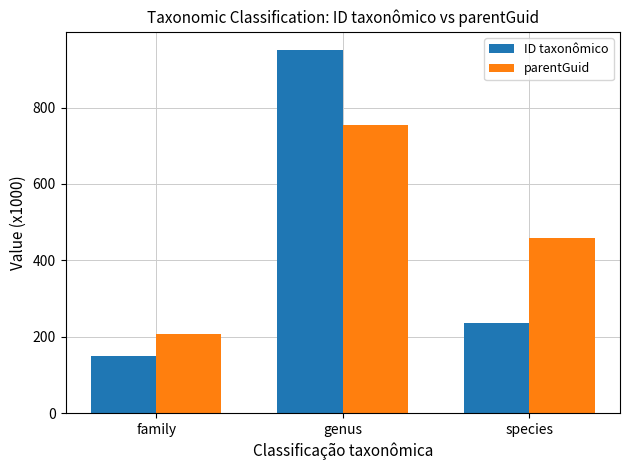

Reading left to right, what are all the values shown in this chart?

ID taxonômico: 150.7	950.5	235.8
parentGuid: 208.2	753.7	458.6